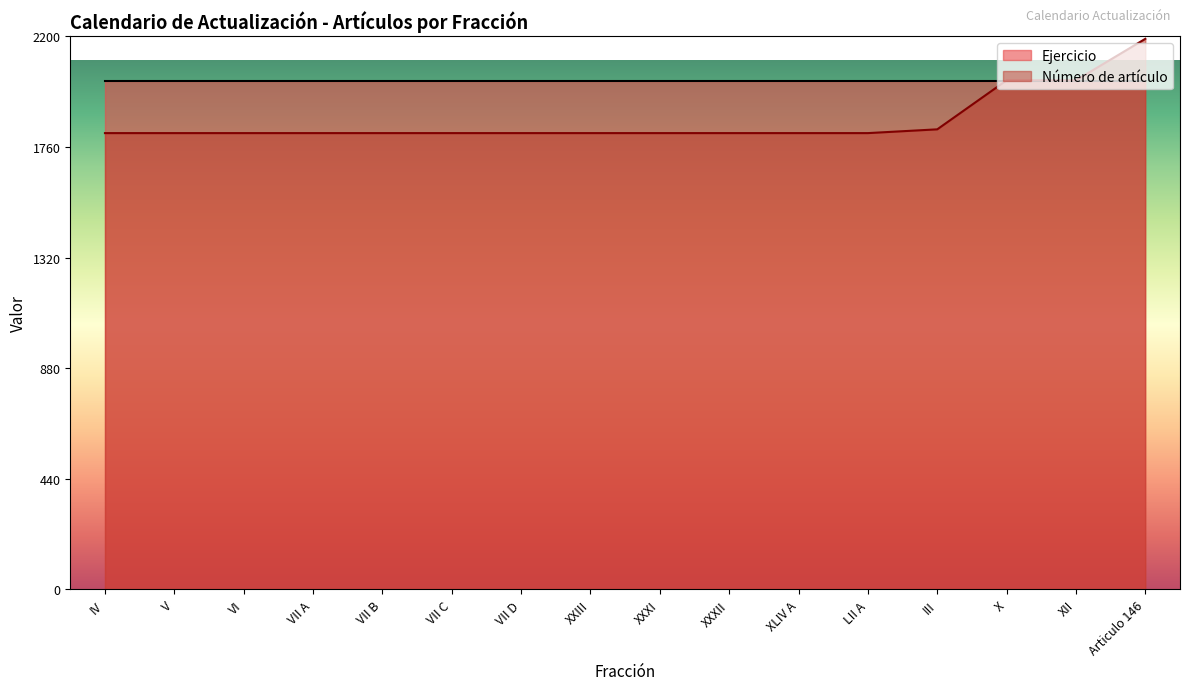

Which series has the largest range (max minus min)?

Número de artículo